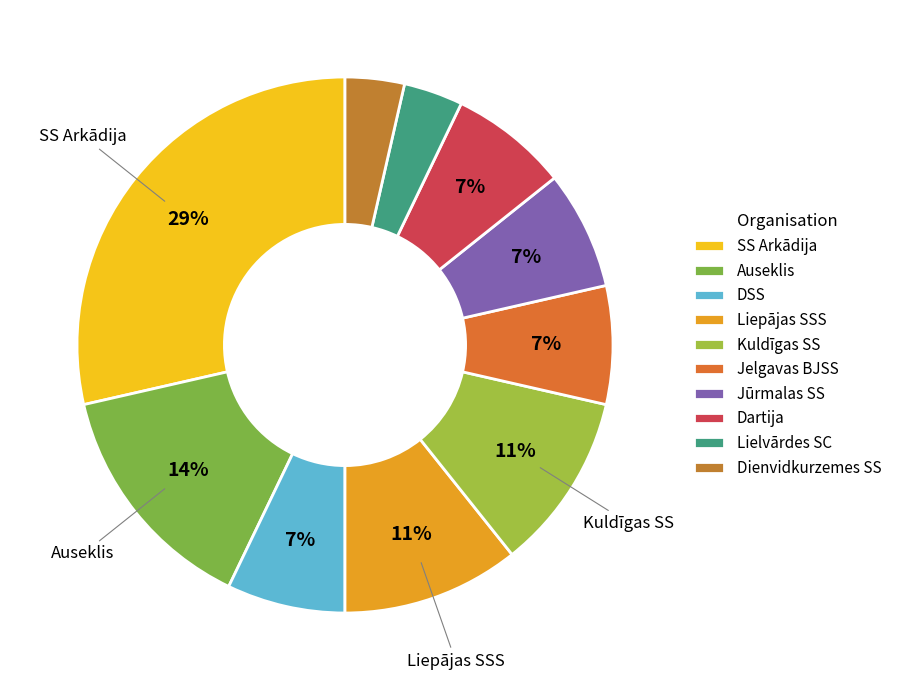

Is Dienvidkurzemes SS the majority of the pie?

No